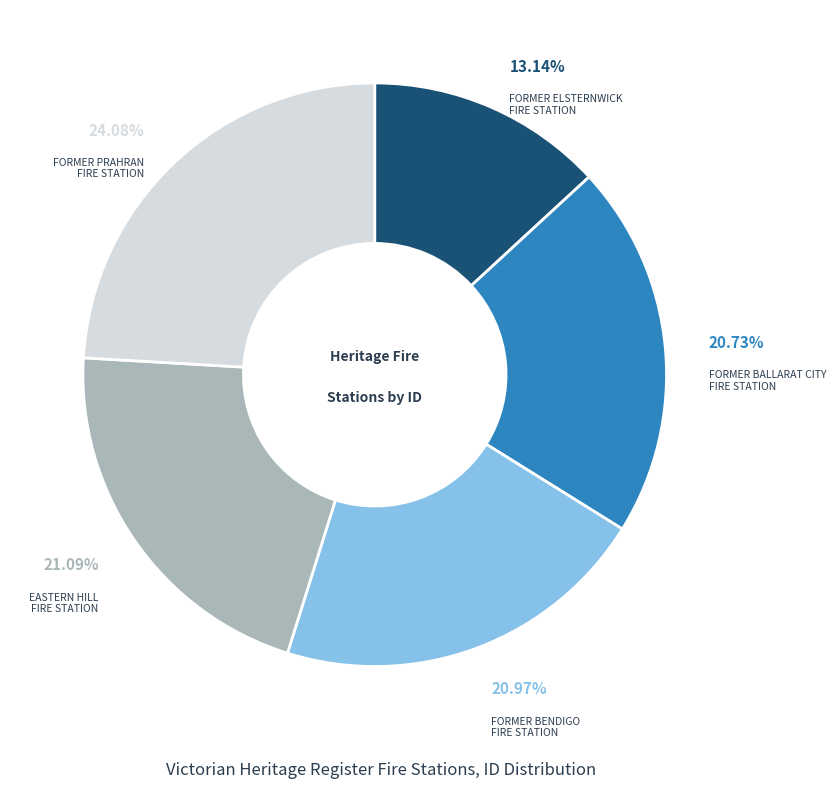

Is there any slice that represents more than half of the pie?

No